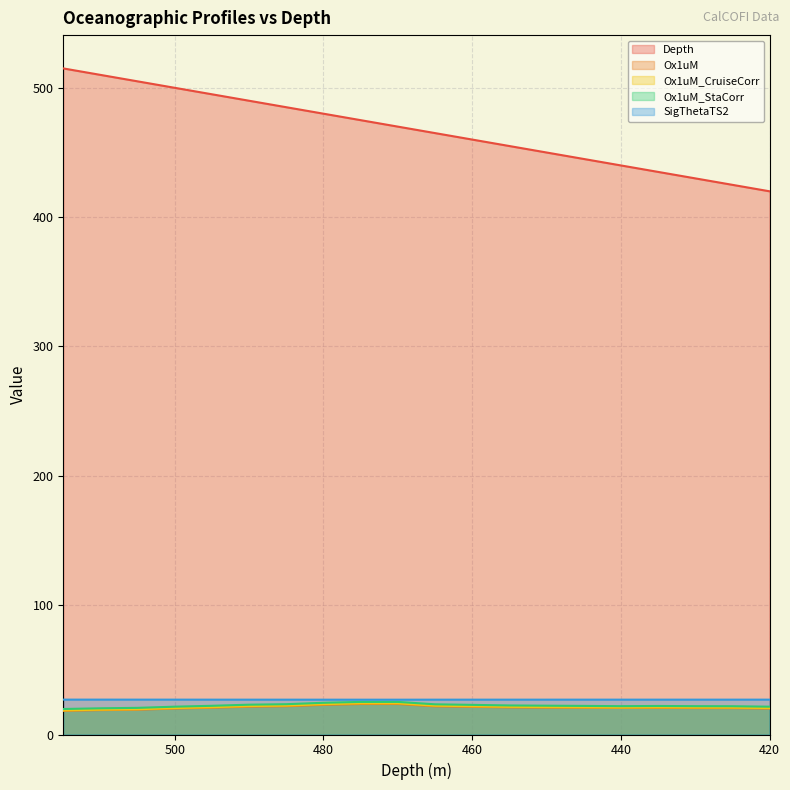

What is the total value across all series at 445?

535.8